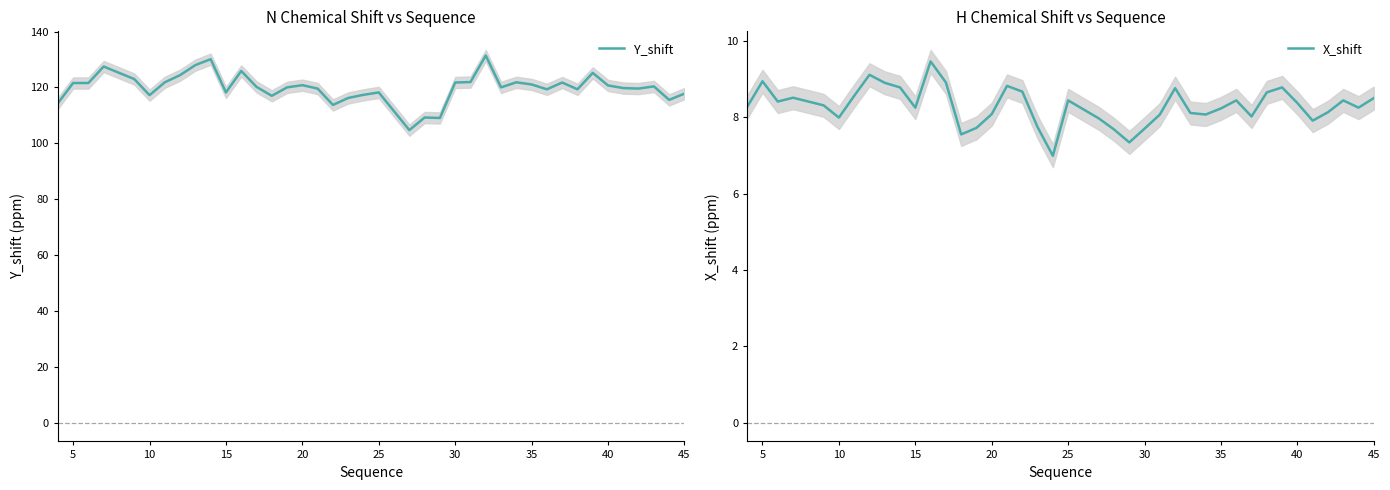

True or false: X_shift and Y_shift cross at least once.

False